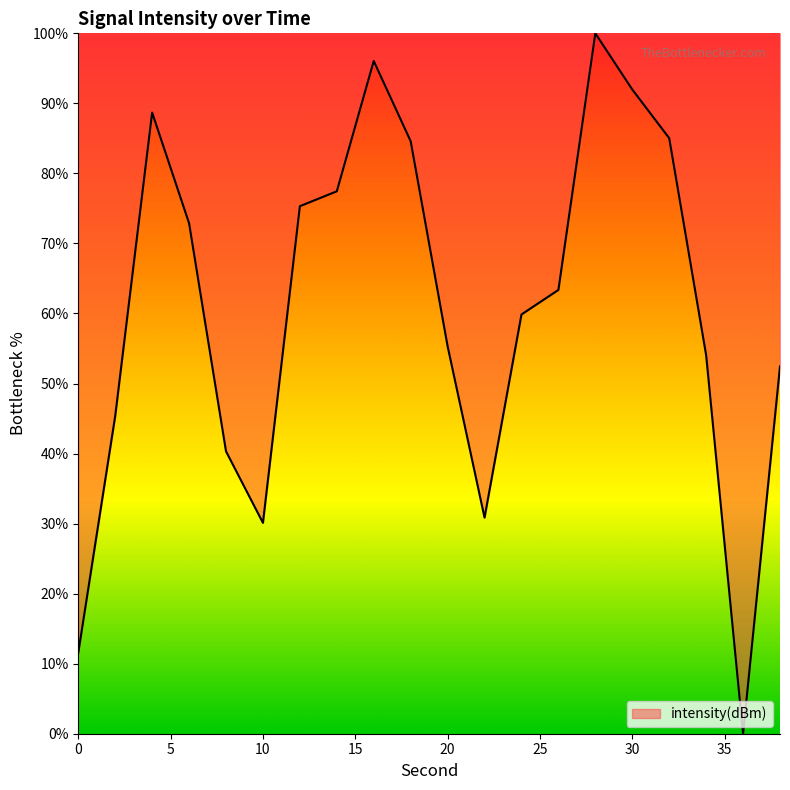

What is the greatest value displayed?

100.0